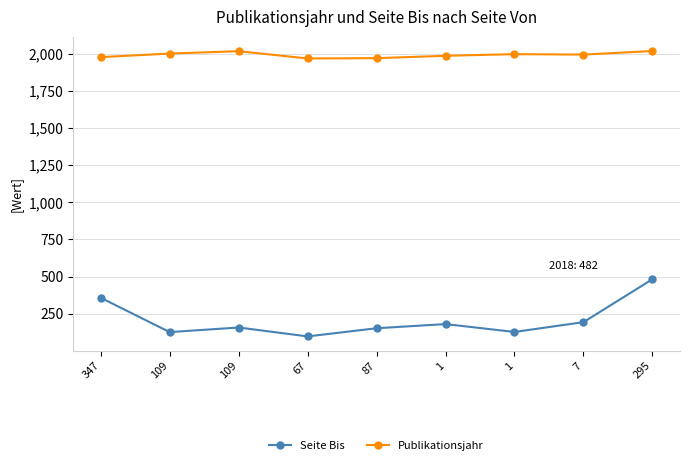

What are all the series names shown in the legend?

Seite Bis, Publikationsjahr